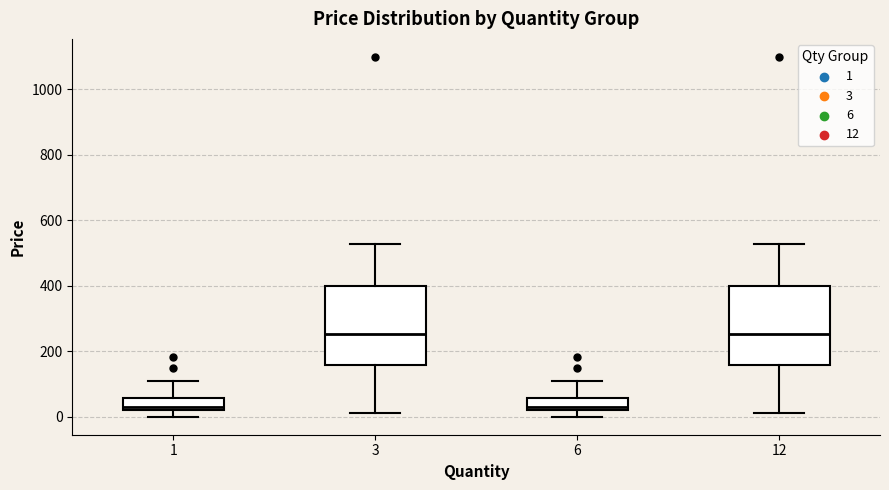

Where is the lower edge of the box at x = 1 on the y-axis? The values are not printed on the chart, so give them approximately, as read against the axis.

20